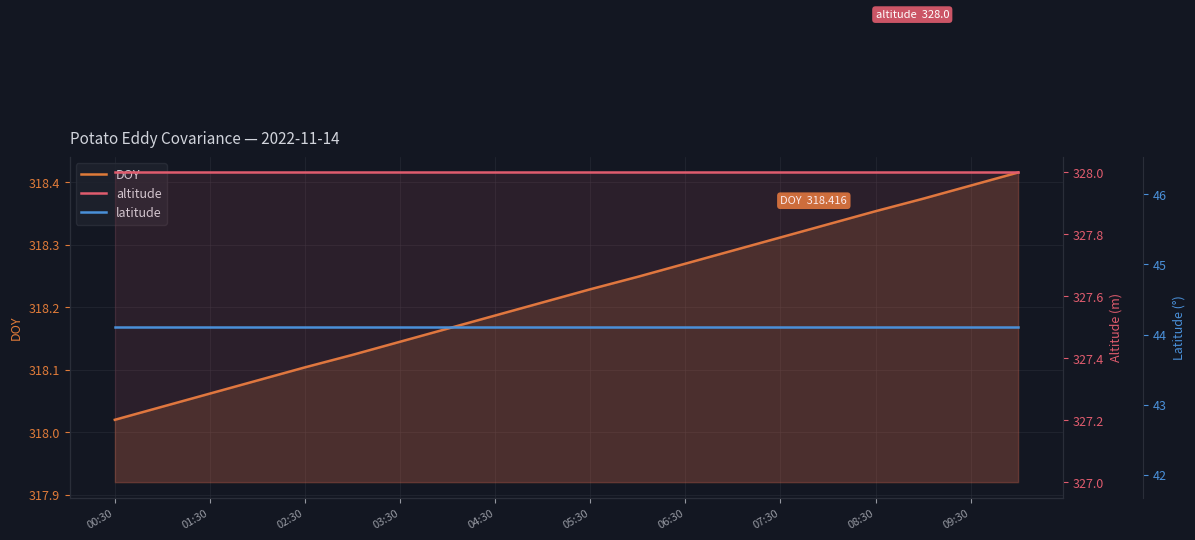

The value of altitude at 04:30 is 328.0. True or false?

True